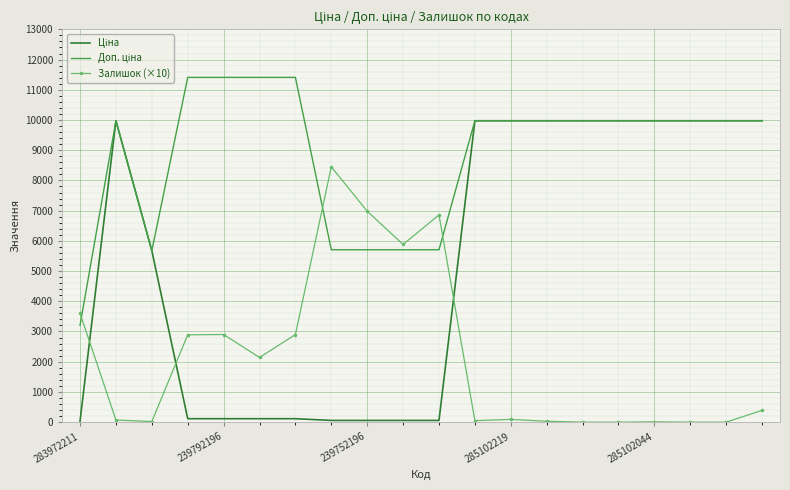

List the series in order of their peak value, lowest first.

Залишок (×10), Ціна, Доп. ціна